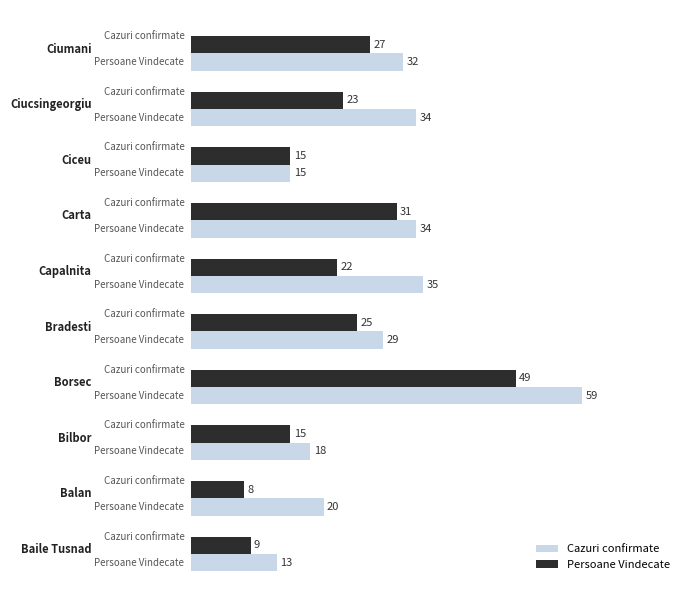

What is the maximum value shown in the chart?

59